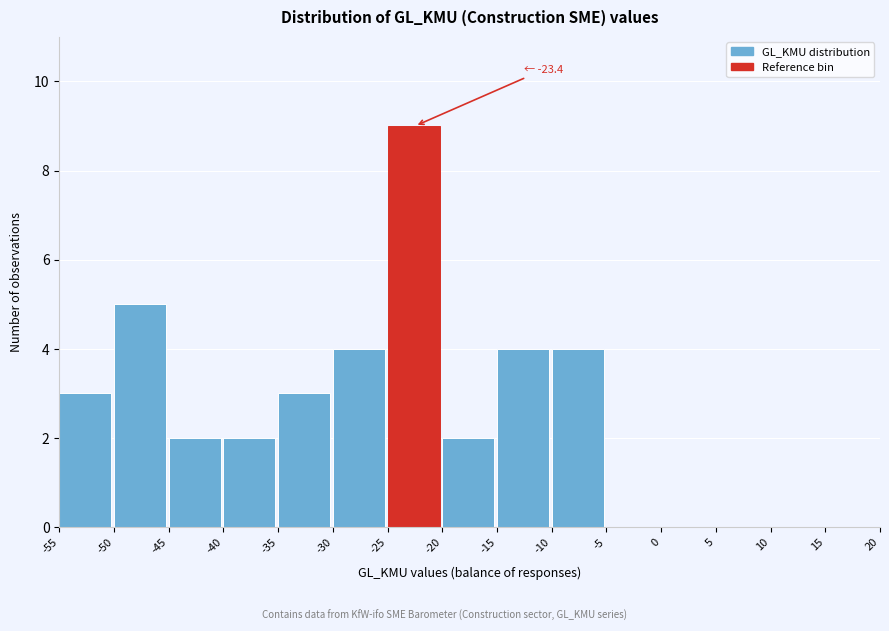

Over which range of the x-axis is the bar tallest?

-25 to -20